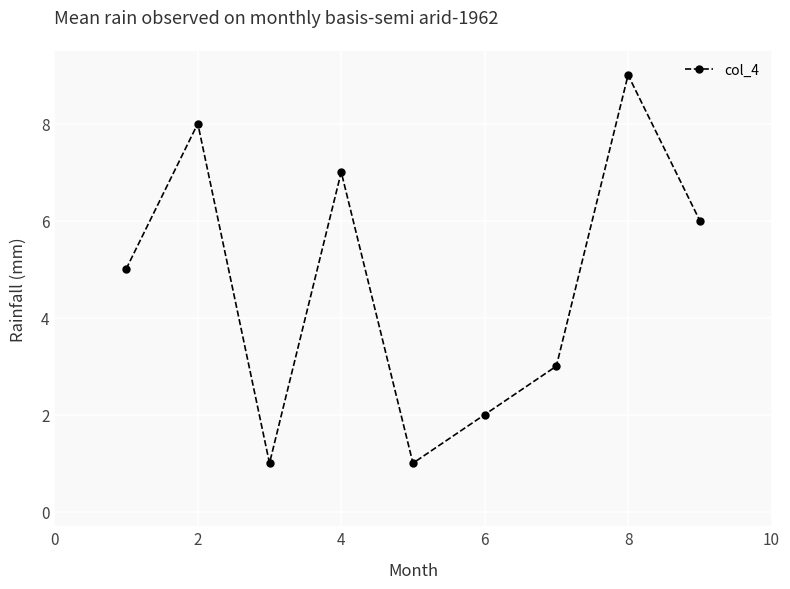

Reading left to right, extract all data points from this chart.

5	8	1	7	1	2	3	9	6